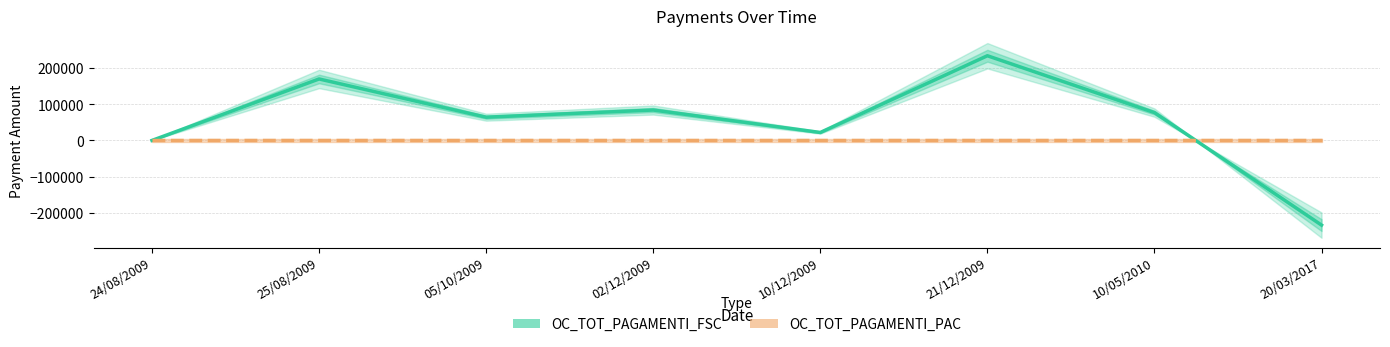

How many values in OC_TOT_PAGAMENTI_FSC are below zero?

1